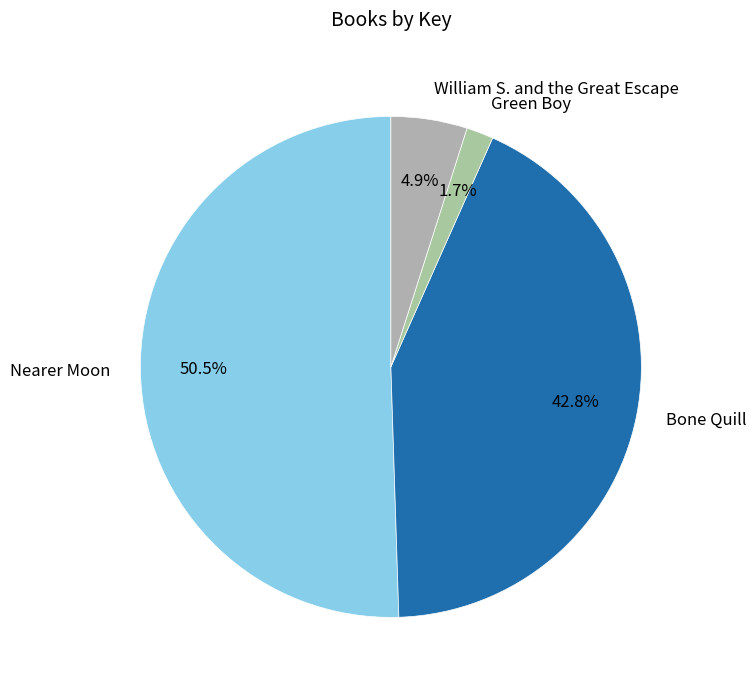

Does Nearer Moon account for over 50% of the chart?

Yes